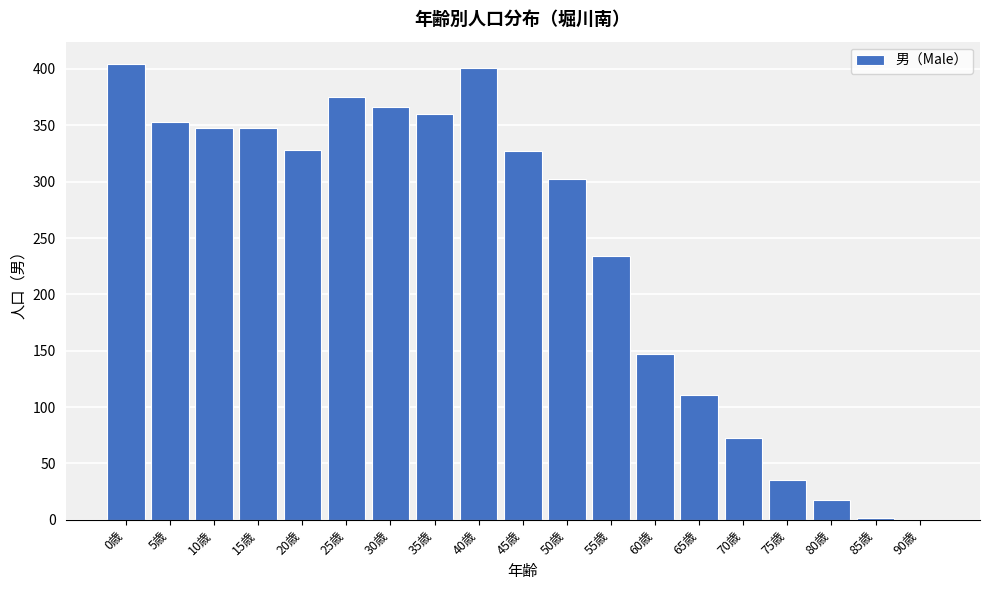

Where is the data nearest to the value 202?

55歳